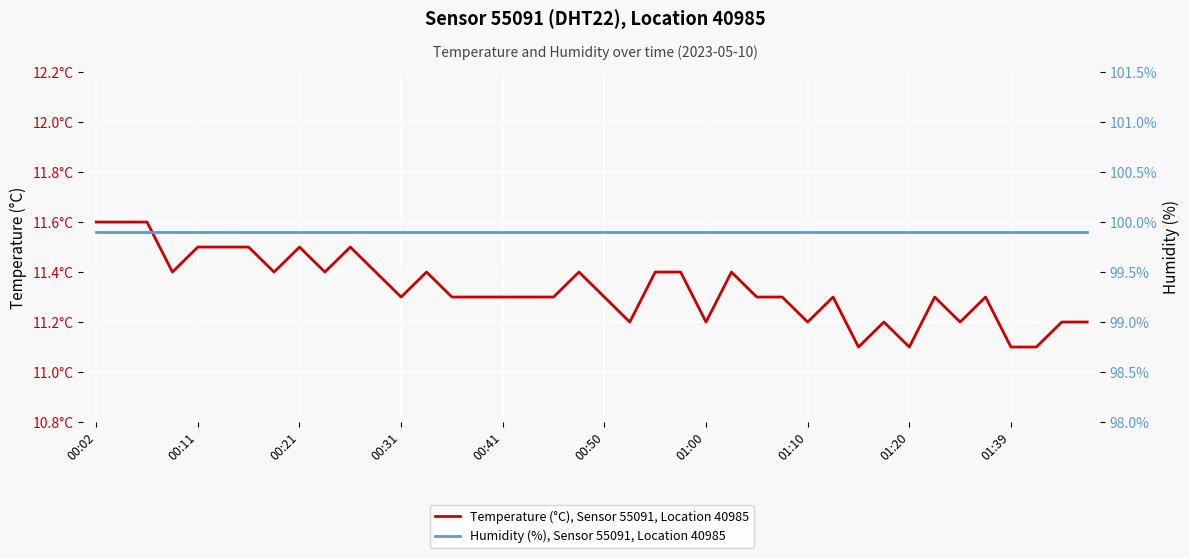

True or false: Humidity (%), Sensor 55091, Location 40985 has more than 0 interior local peaks.

False